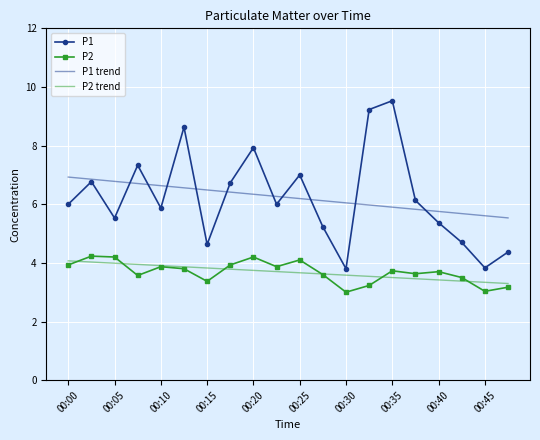

What is the highest value of the P1 trend series?

6.9